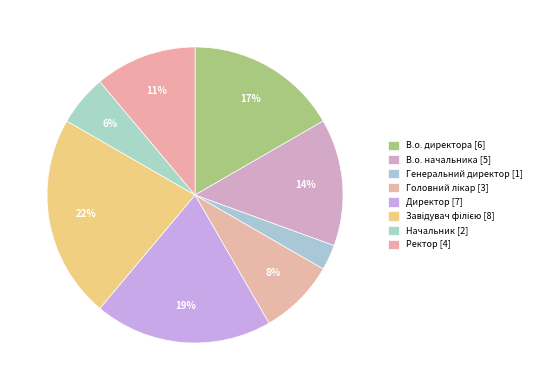

What is the smallest slice in the pie chart?

Генеральний директор